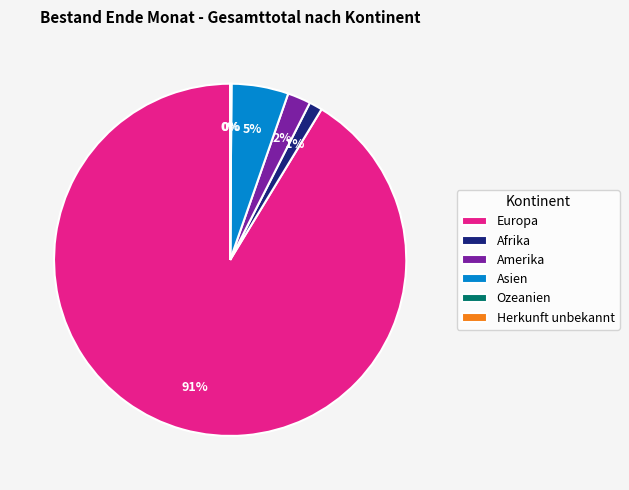

True or false: Asien accounts for 5% of the total.

True